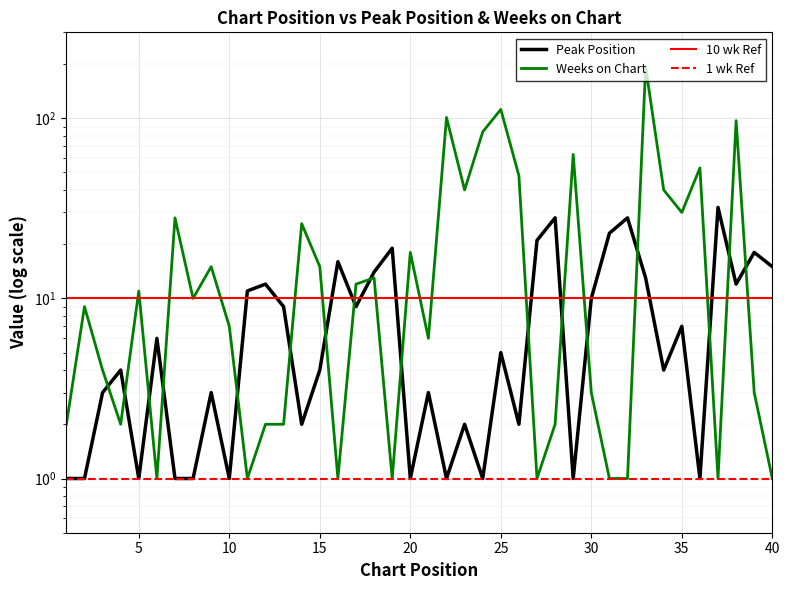

Which series has the largest total across all categories?

Weeks on Chart